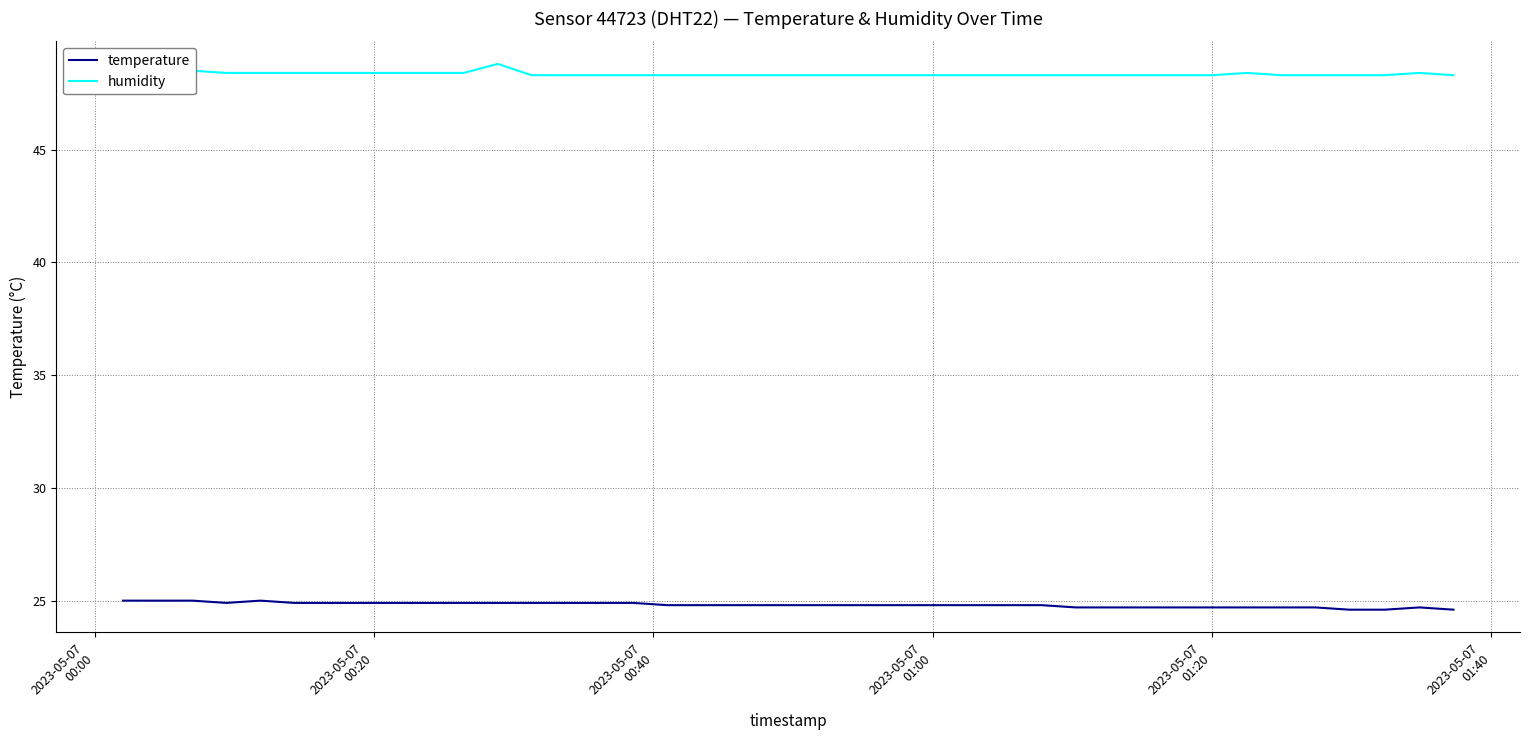

Does the chart display data point markers on the line(s)?

No